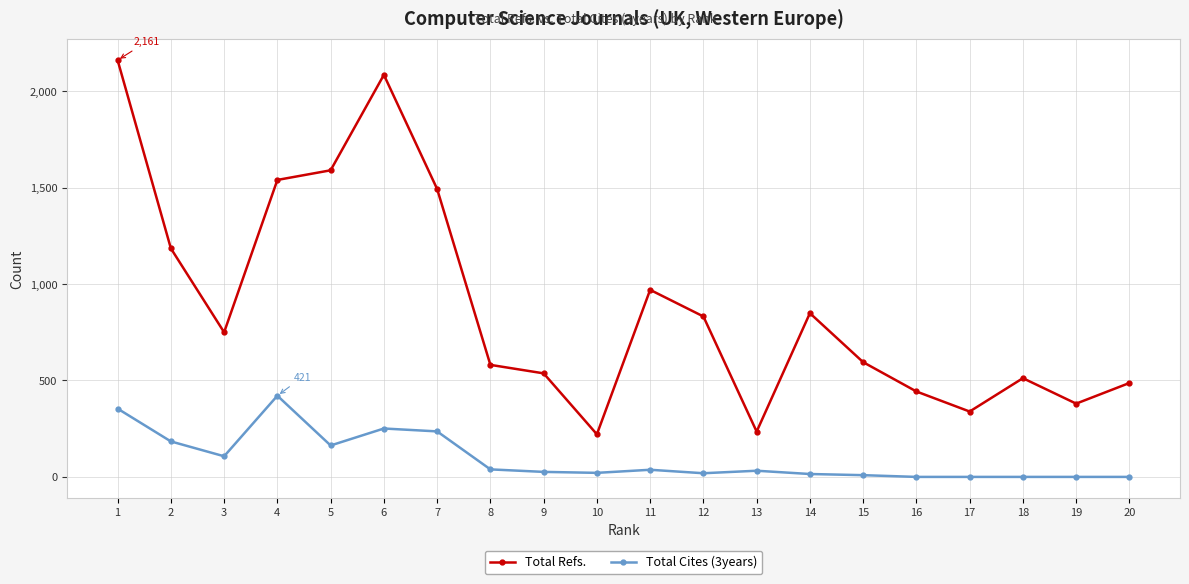

What is the difference between the maximum and minimum values in the Total Cites (3years) series?

421